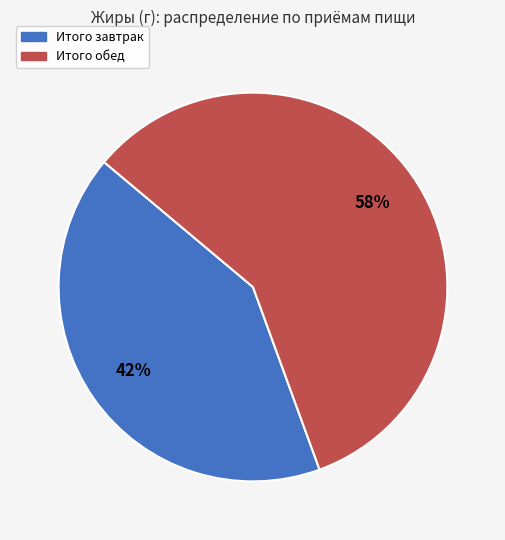

How many slices are in this pie chart?

2